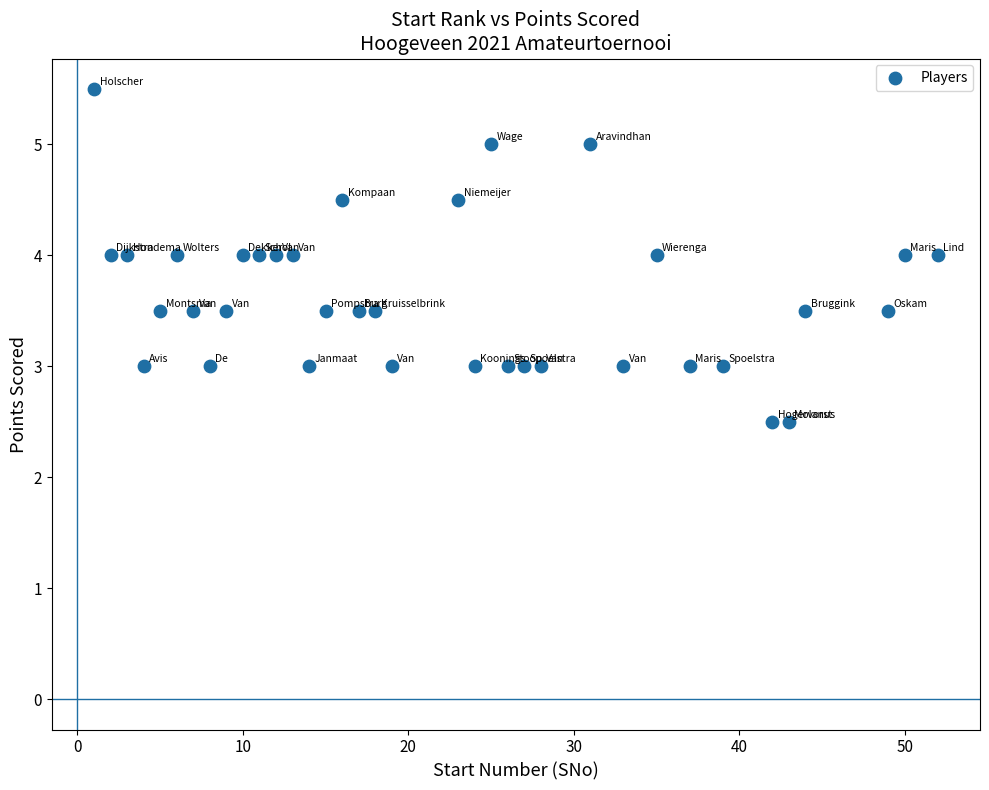

What is the range of X values (max minus min)?

51.0